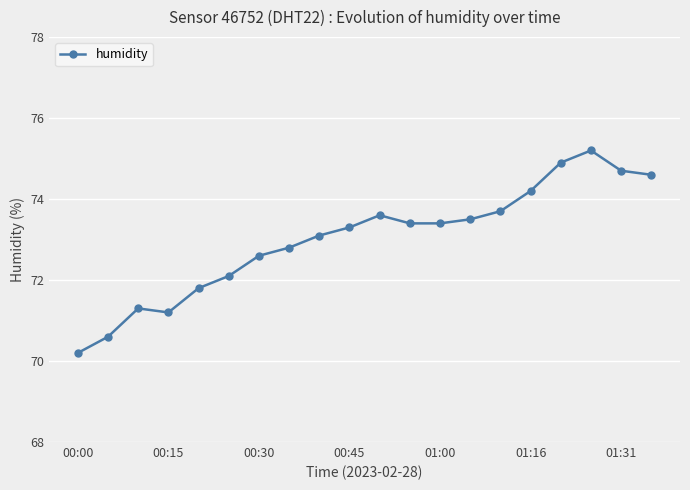

What is the difference between the second highest and minimum values?

4.7